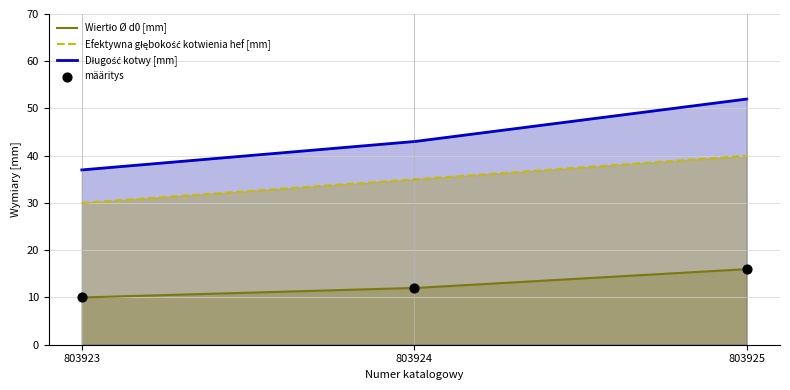

At how many categories does at least one series exceed 28?

3